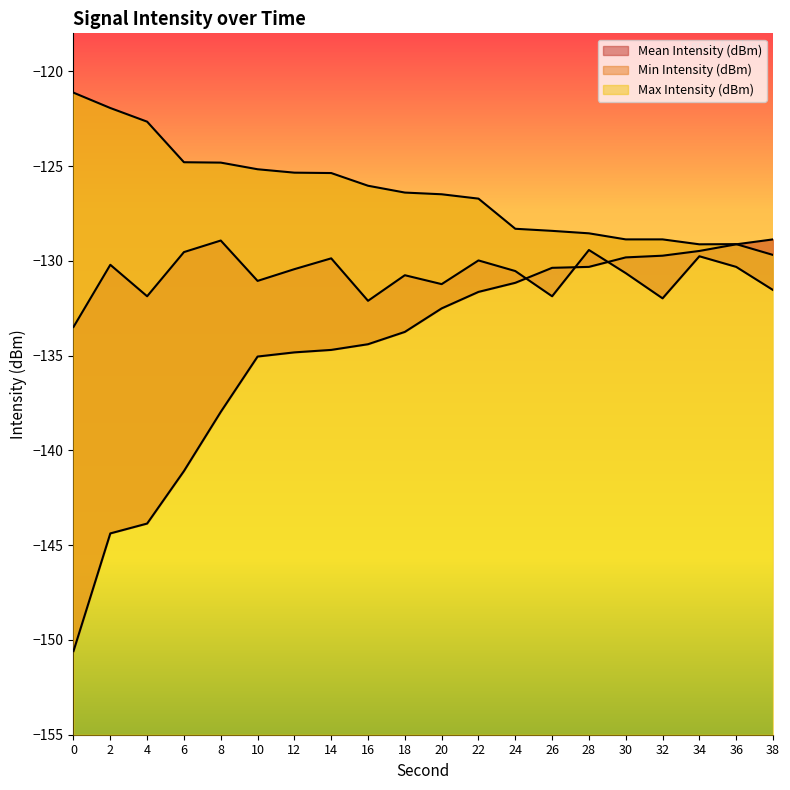

What is the minimum value shown in the chart?

-150.6